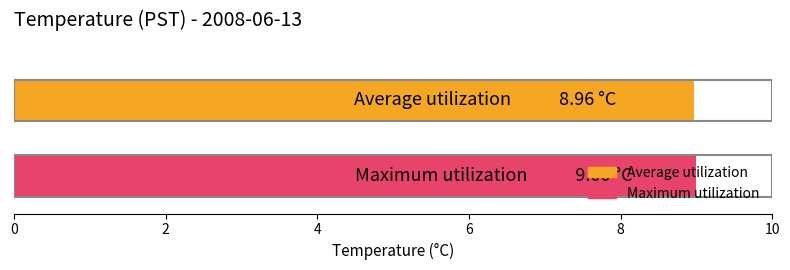

What is the sum of all values?

18.0